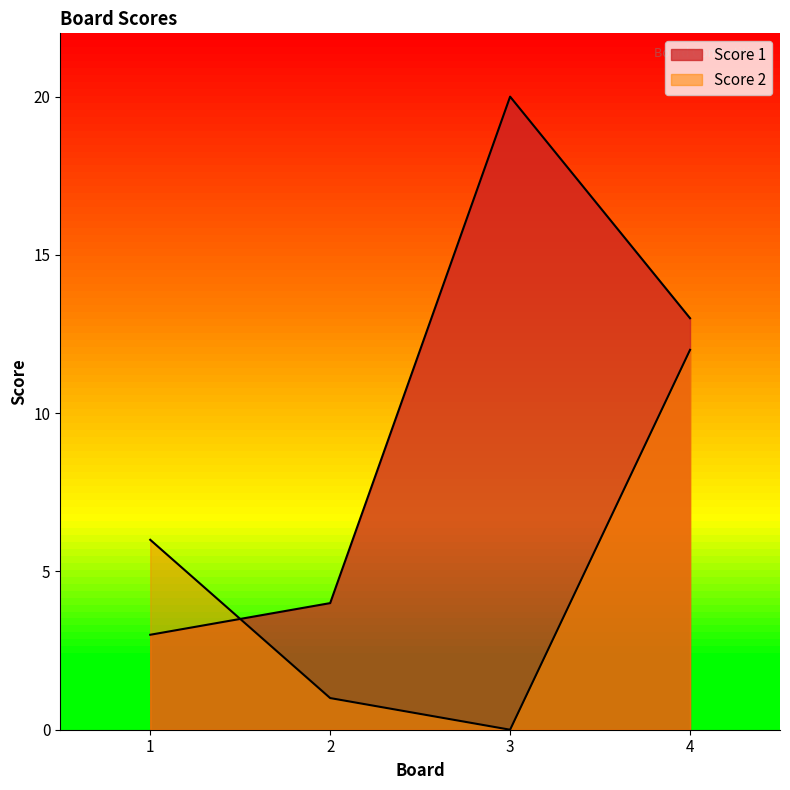

True or false: Score 1 has more than 2 interior local peaks.

False